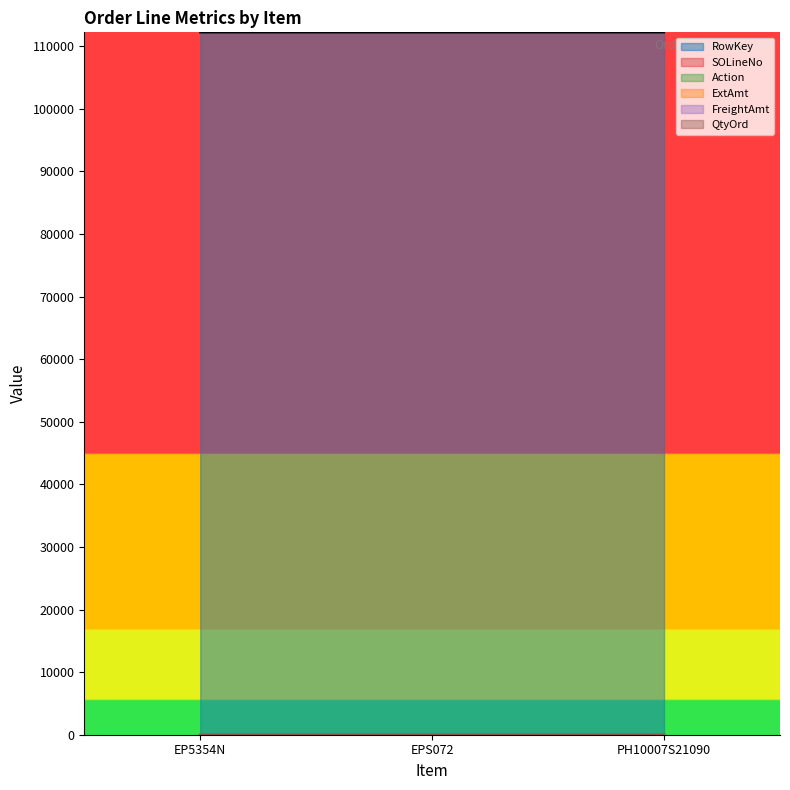

What position from the right is EPS072?

2